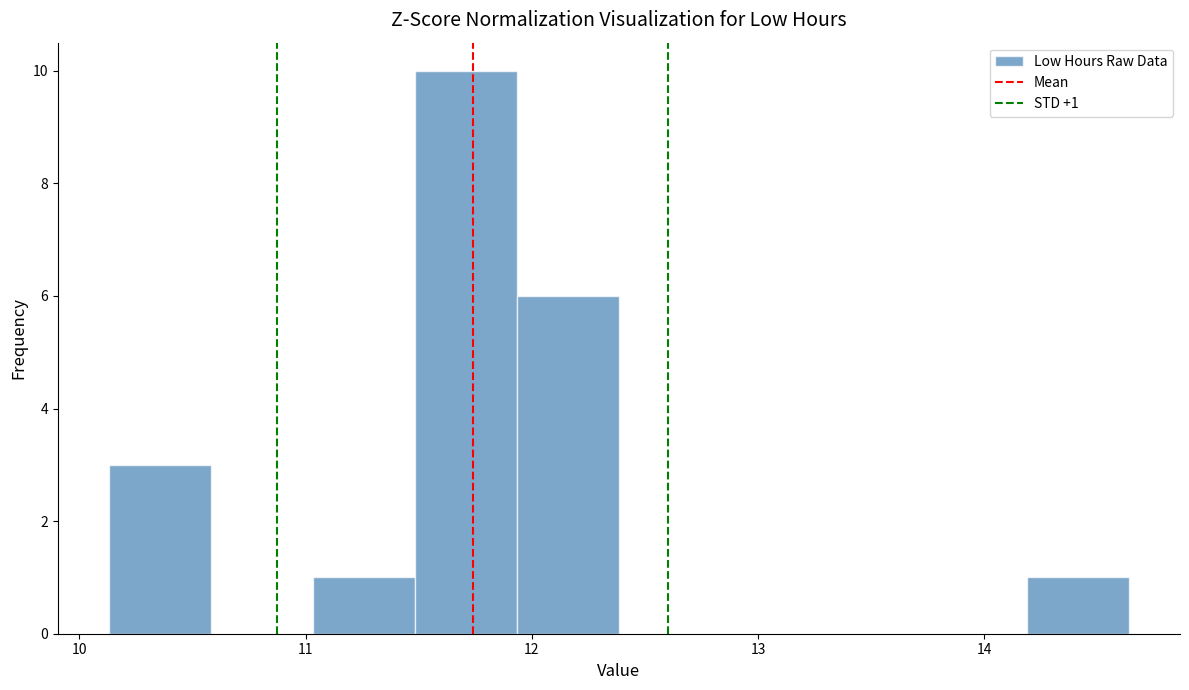

Which range on the x-axis has the tallest bar?

11.5 to 11.9